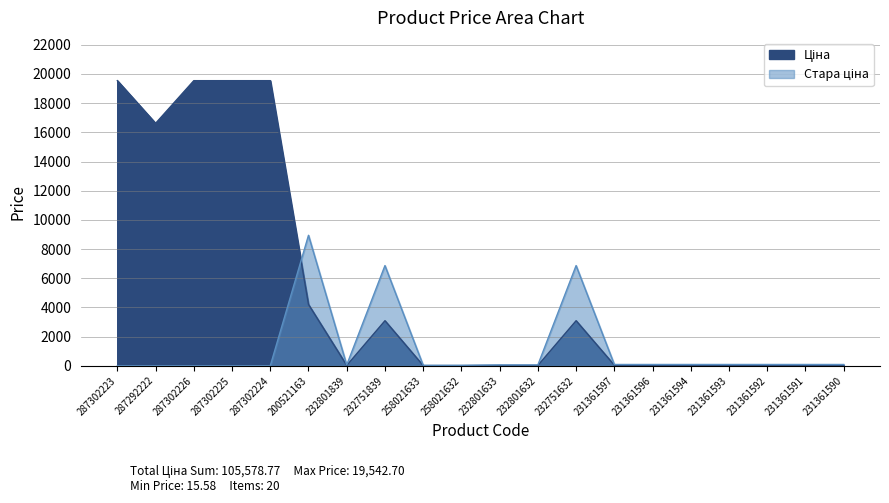

Reading left to right, transcribe all the data shown in this chart.

Ціна: 19542.7	16618.0	19542.7	19542.7	19542.7	4204.8	27.0	3091.2	15.6	15.6	27.0	27.0	3091.2	41.5	41.5	41.5	41.5	41.5	41.5	41.5
Стара ціна: 0.0	0.0	0.0	0.0	0.0	8946.3	60.0	6869.4	34.6	34.6	60.0	60.0	6869.4	92.3	92.3	92.3	92.3	92.3	92.3	92.3